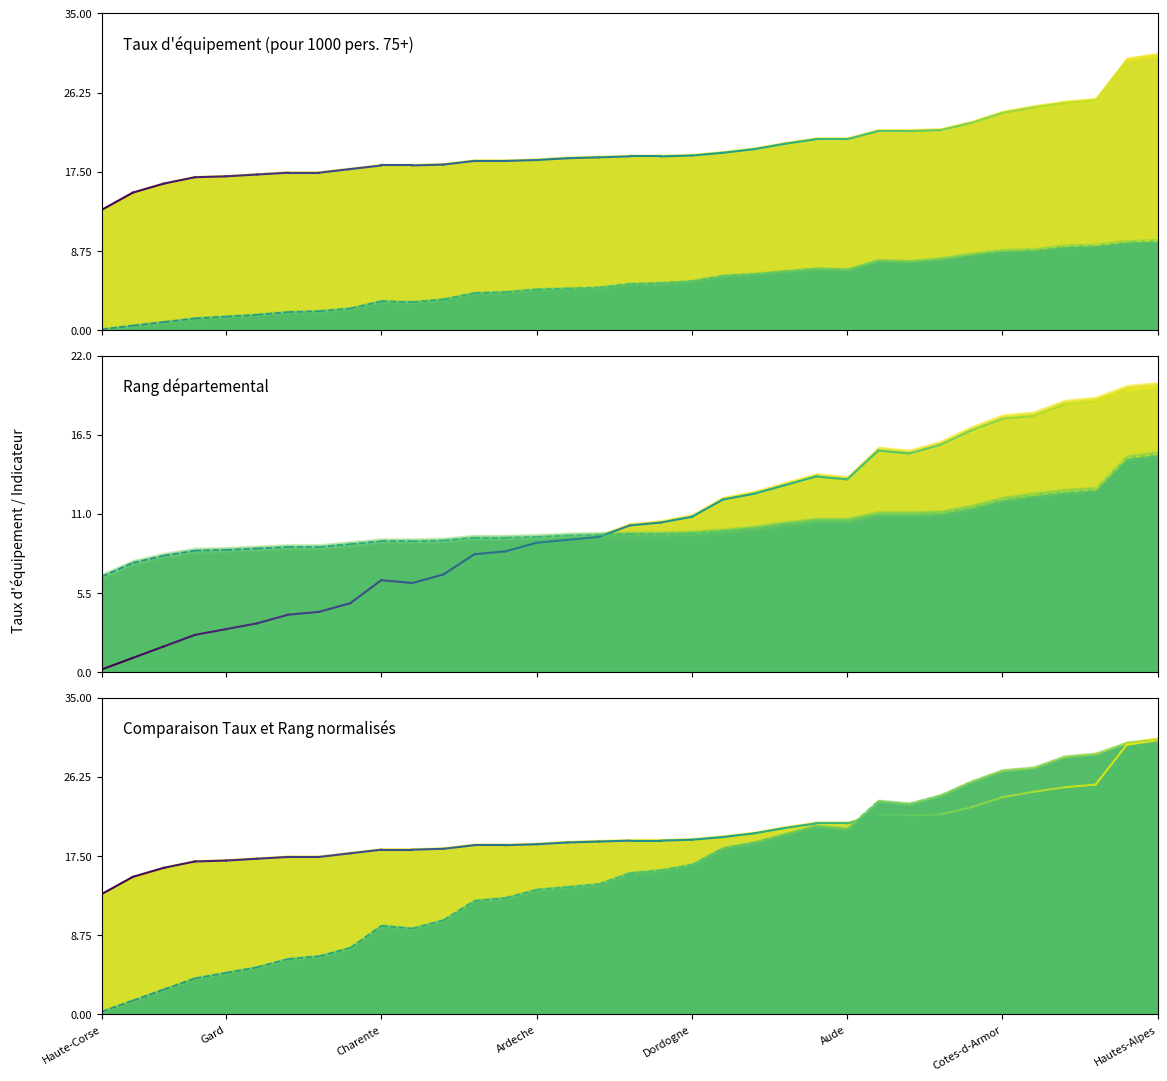

Rank the series by their maximum value, from highest to lowest.

Taux équipement, Rang (normalisé)